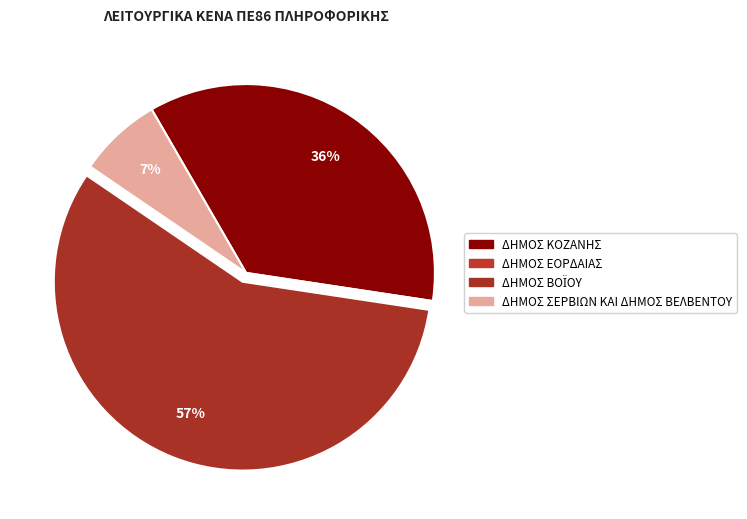

To the nearest percent, what is the difference between the largest and smallest slice percentages?

57%